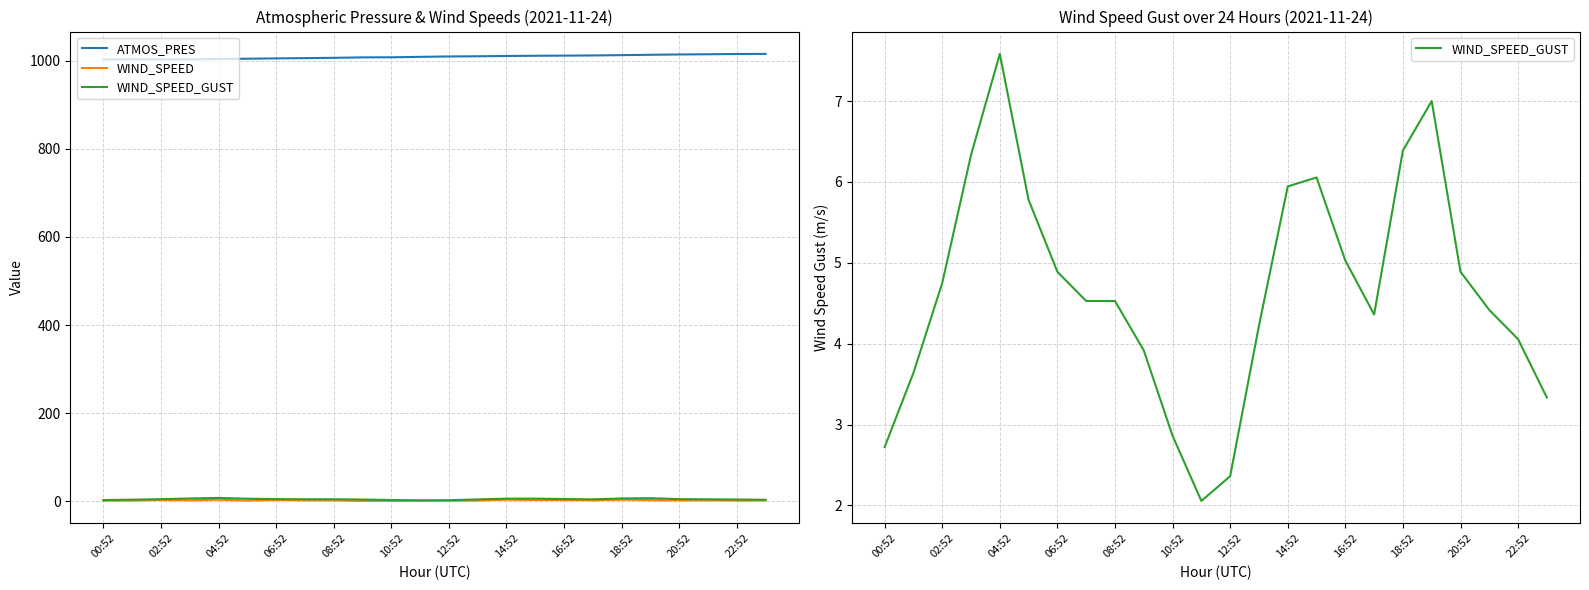

What is the minimum value shown in the chart?

0.8